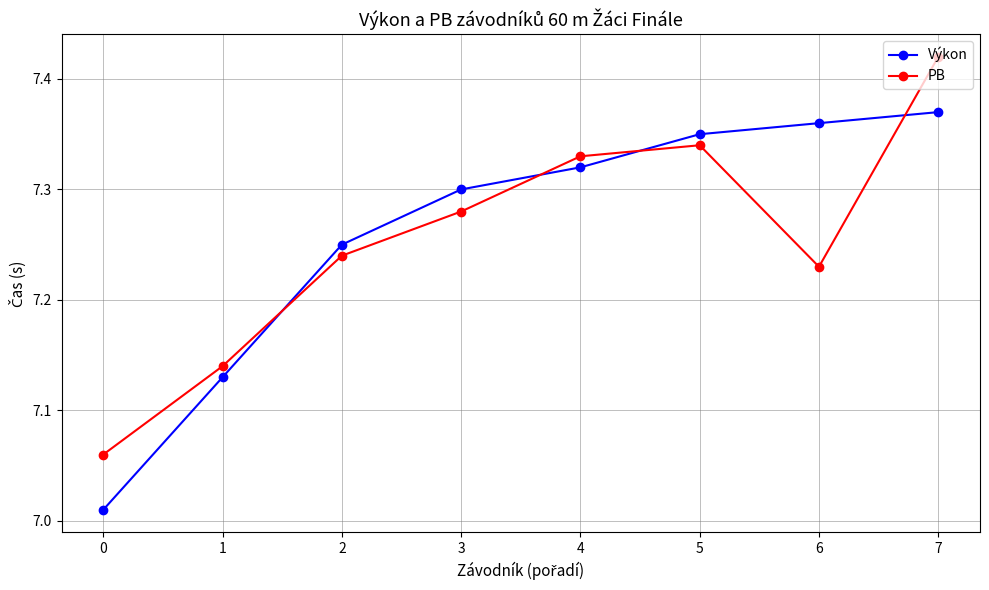

Rank the series by their average value, from highest to lowest.

Výkon, PB